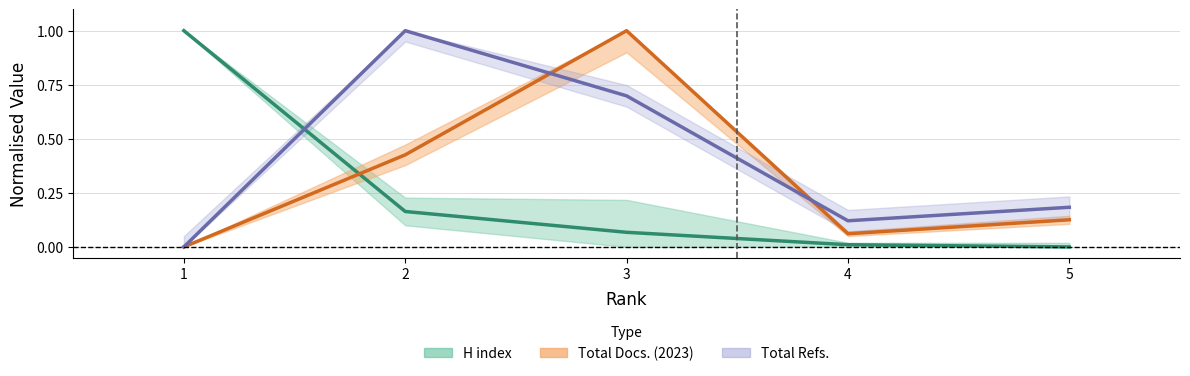

Is it true that Total Docs. (2023) equals 0.1 at 4?

False